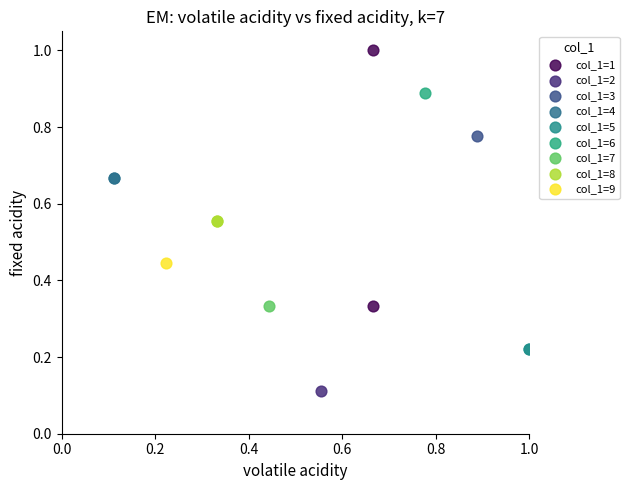

What are all the series names shown in the legend?

col_1=1, col_1=2, col_1=3, col_1=4, col_1=5, col_1=6, col_1=7, col_1=8, col_1=9